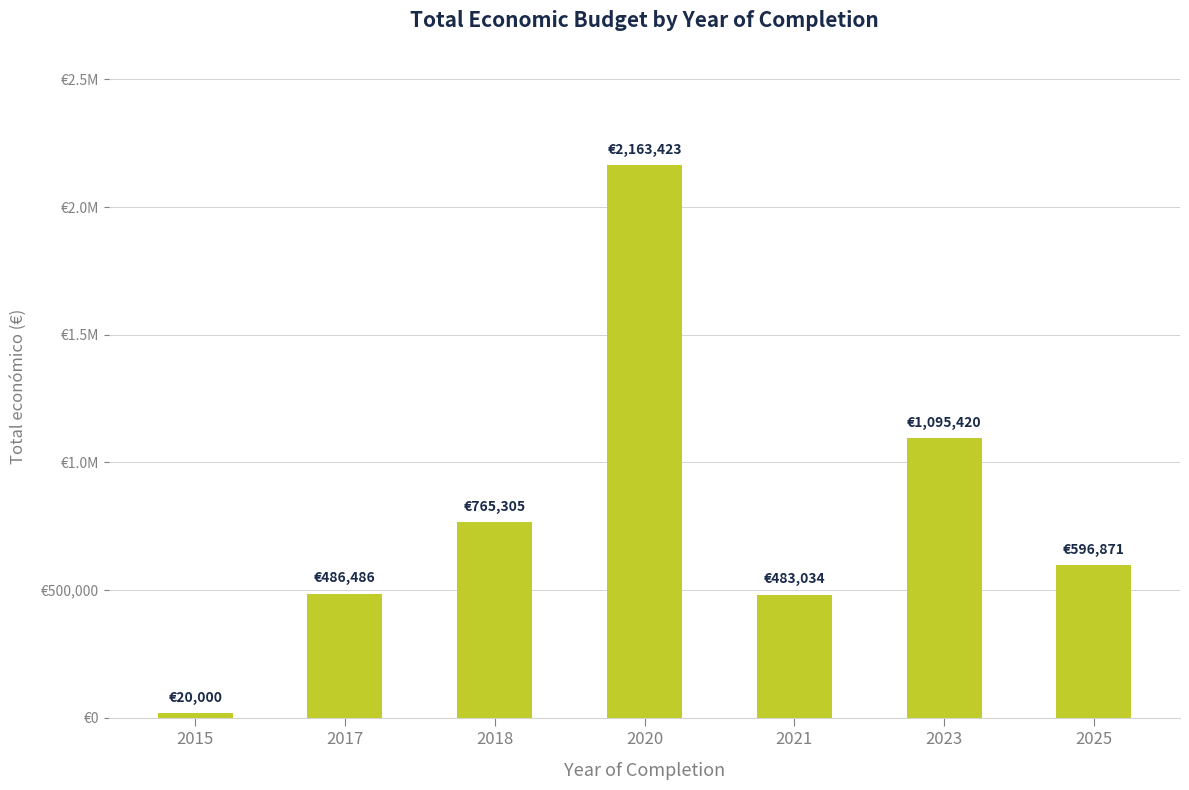

Are the bars horizontal?

No